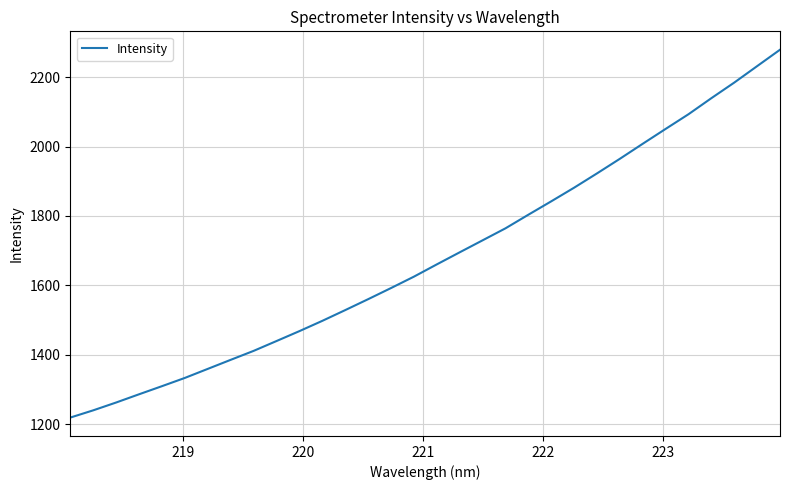

What is the difference between the second highest and second lowest values?

992.5